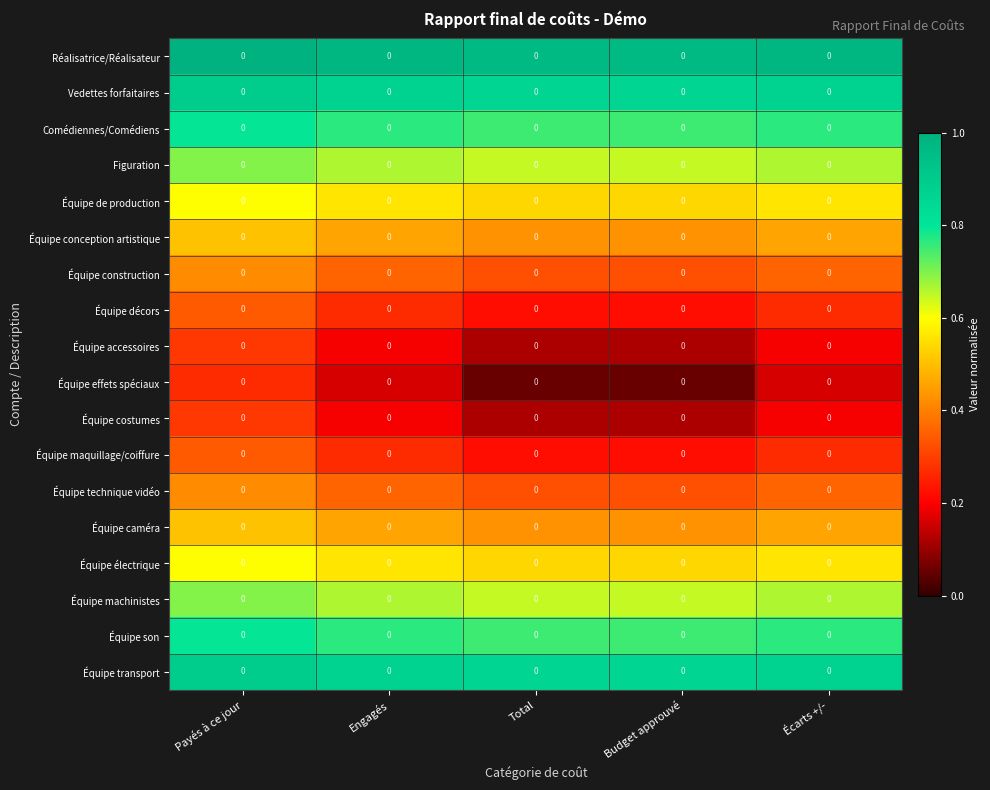

Which series has the widest spread of values?

Équipe effets spéciaux